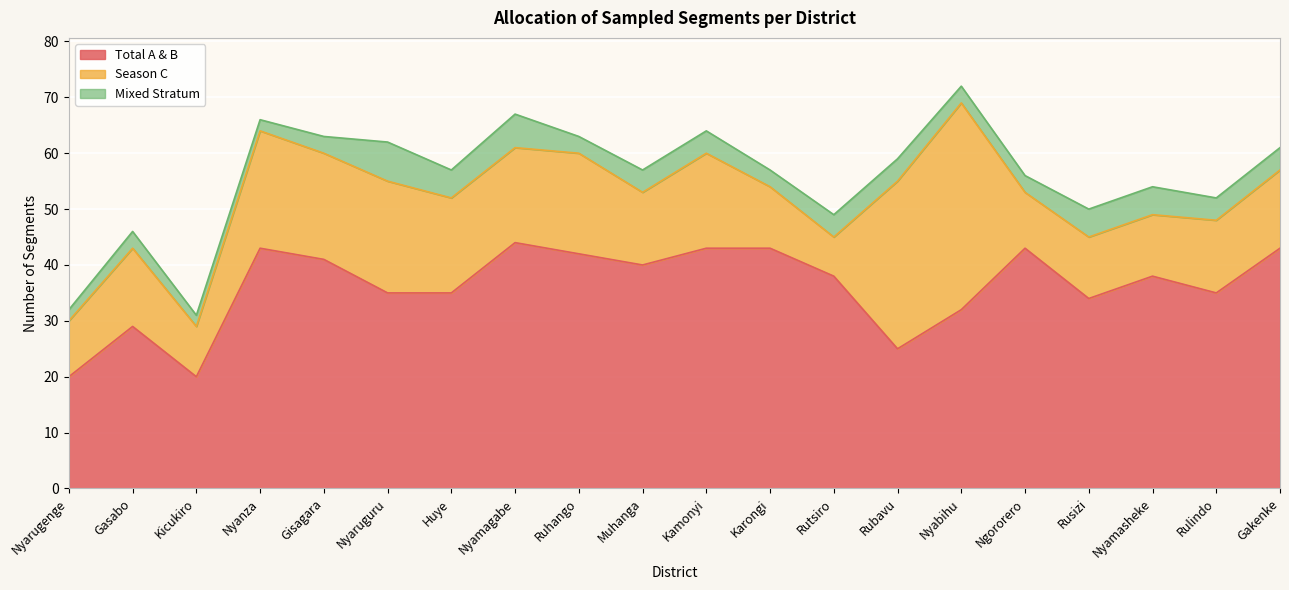

How many intersections are there between Total A & B and Season C?

2